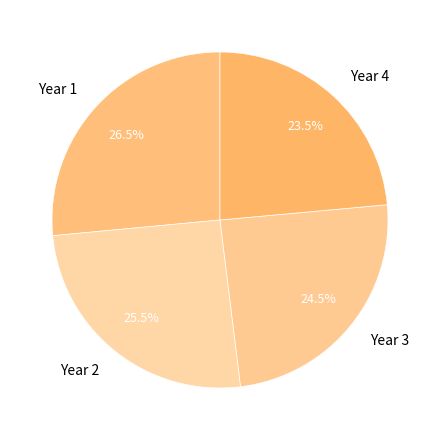

How many slices are in this pie chart?

4